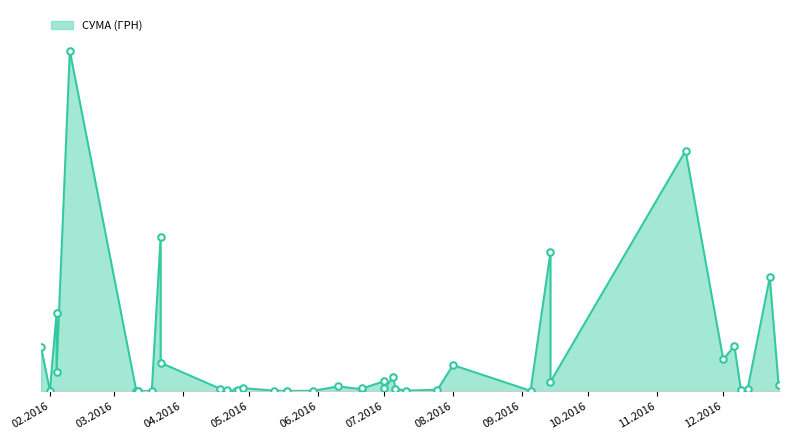

Which has a higher value, 22.03.2016 or 12.05.2016?

22.03.2016